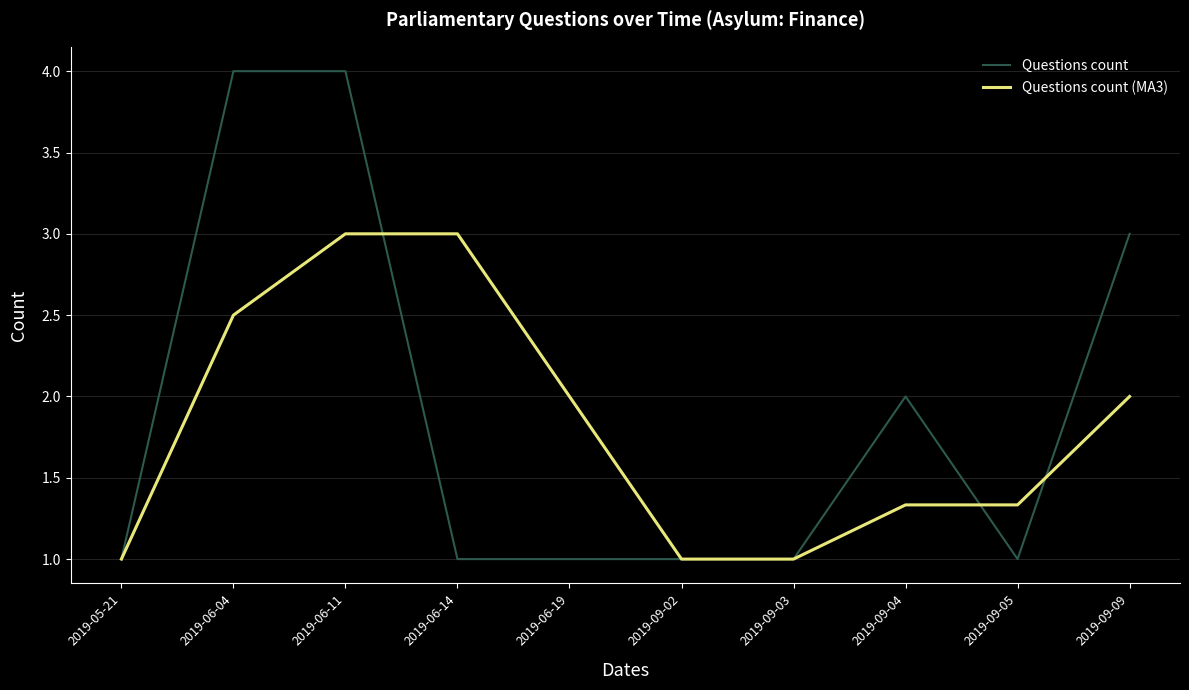

Rank the series by their average value, from highest to lowest.

Questions count, Questions count (MA3)